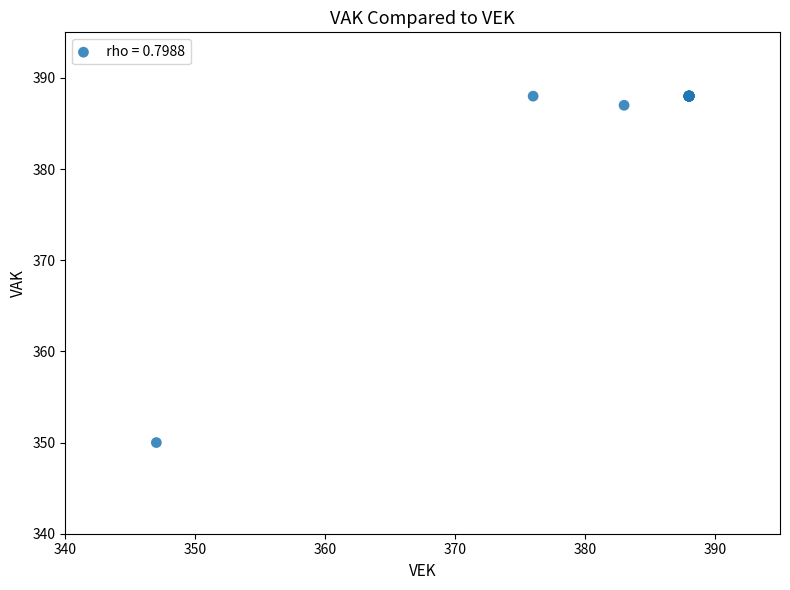

What Y value in the scatter plot is closest to 369?

387